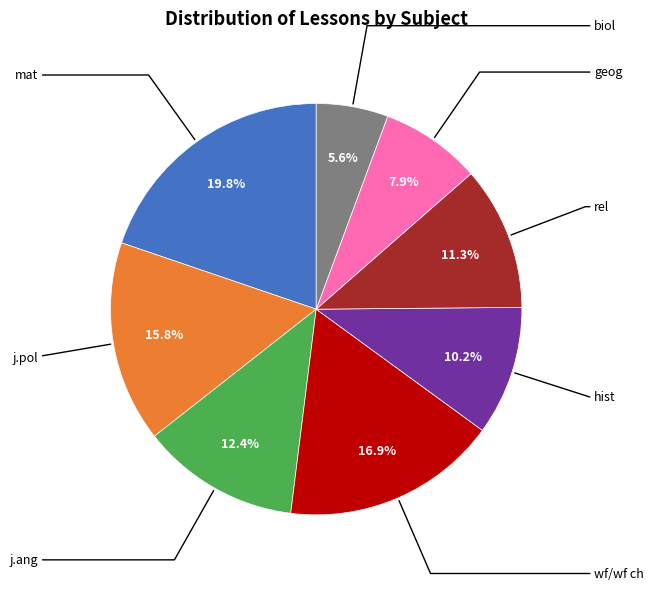

Count the number of slices in the pie.

8